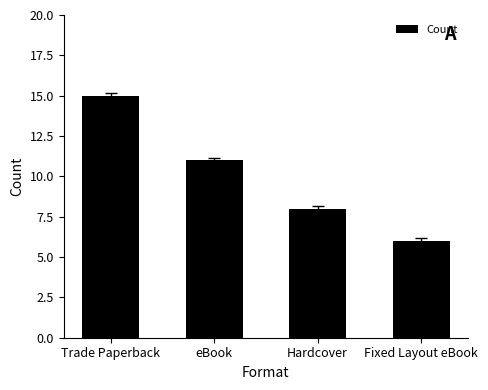

The value at Fixed Layout eBook is 6. True or false?

True